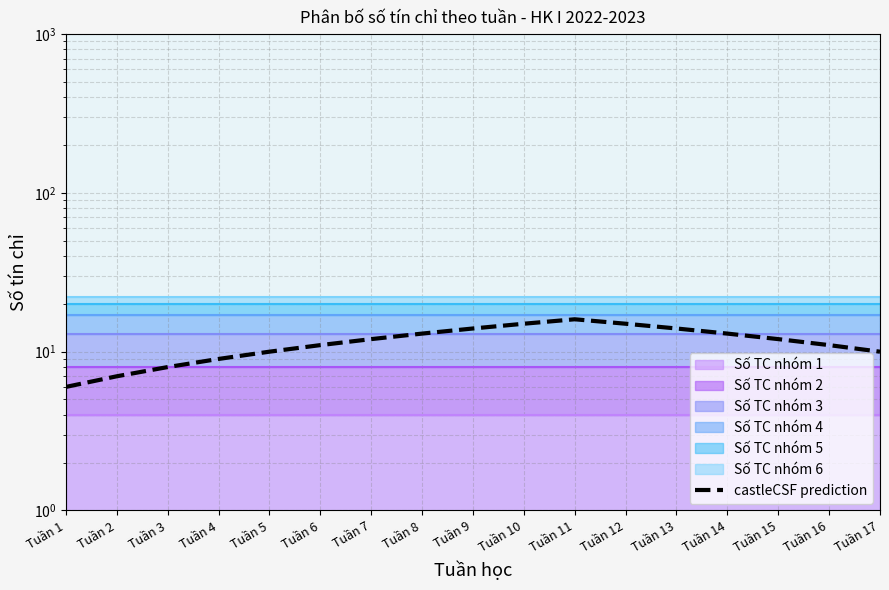

What is the difference between the maximum and minimum values?

10